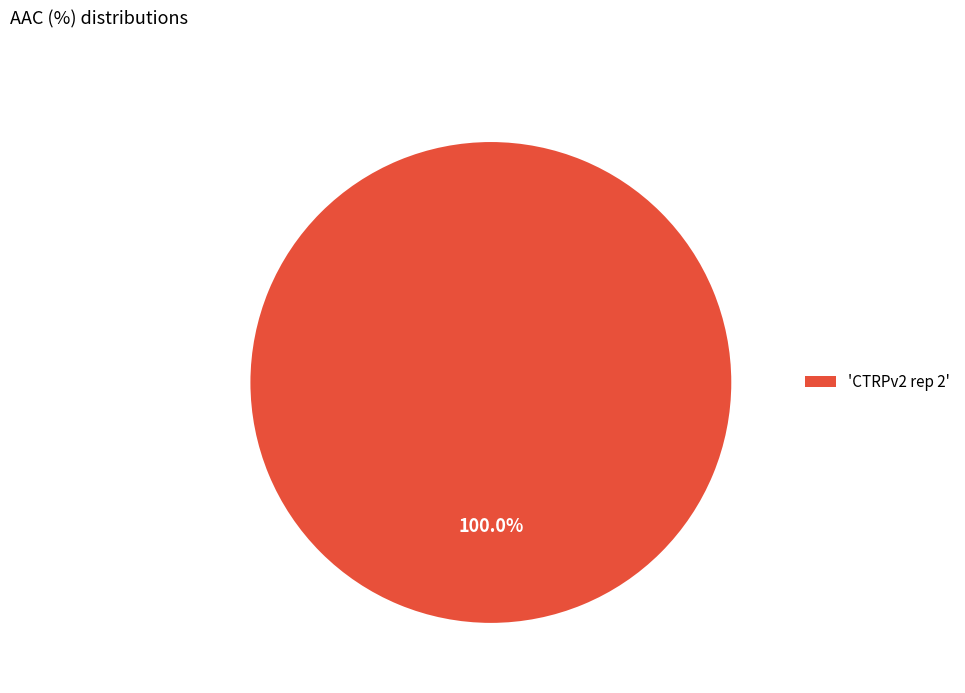

Which slice represents more than half of the pie?

'CTRPv2 rep 2'